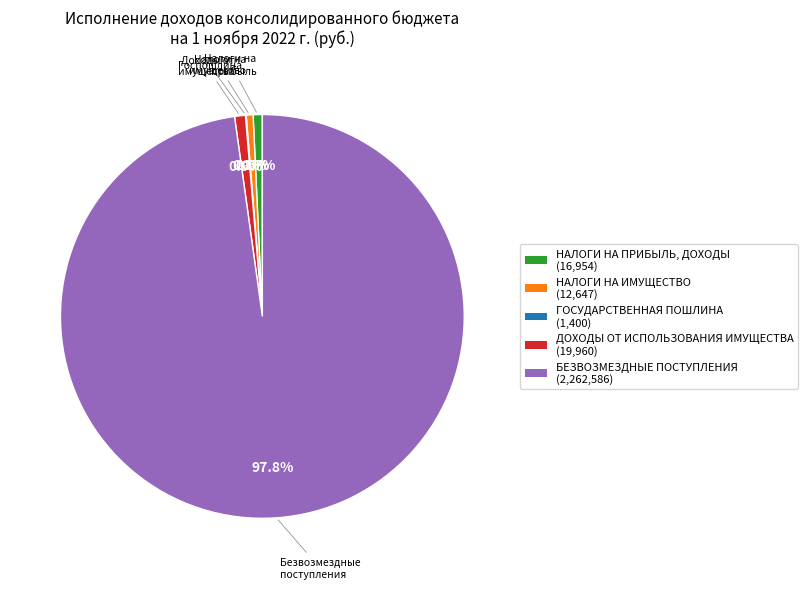

To the nearest percent, what is the difference between the largest and smallest slice percentages?

98%